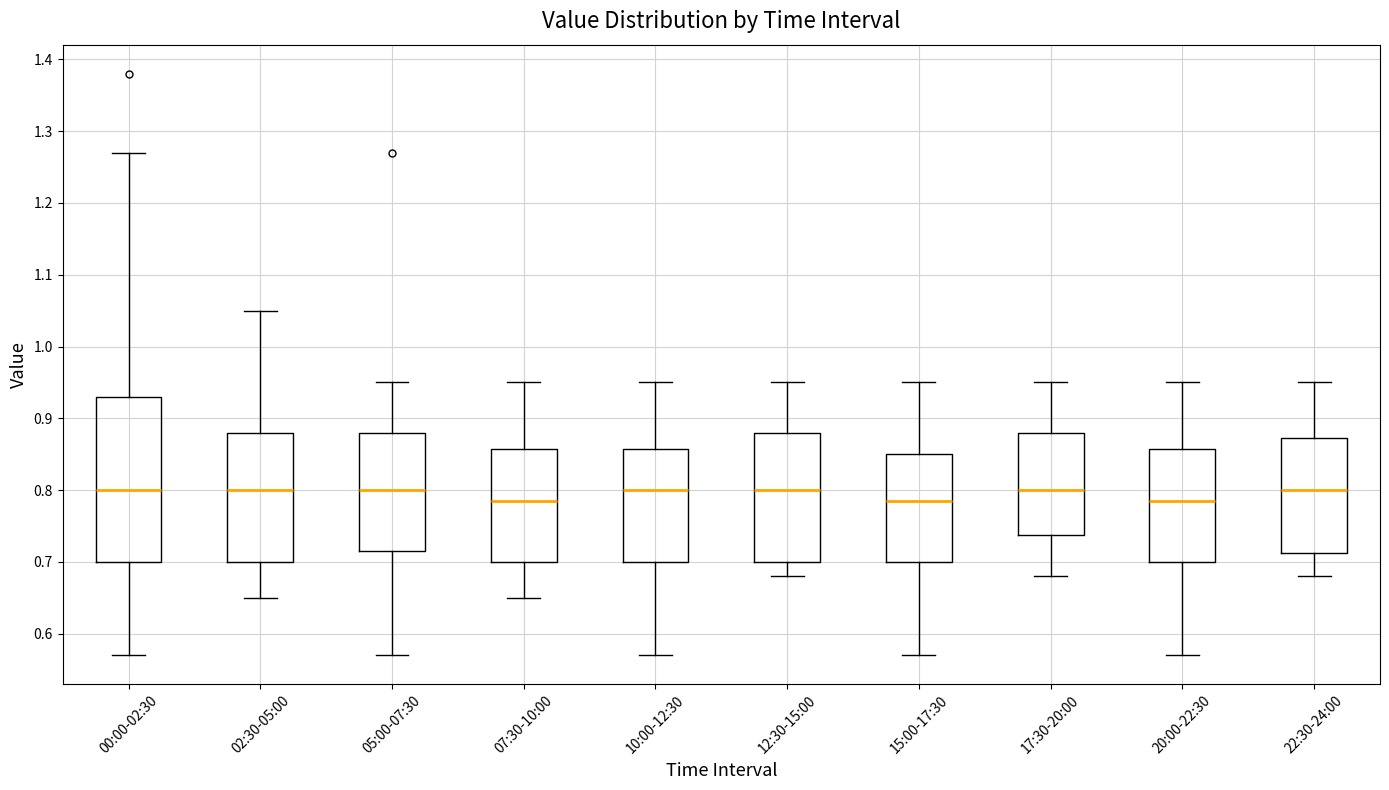

Reading left to right, transcribe this box plot: for each box, give where its median line is, the range the box spans, and where its two whiskers end, as read against the y-axis. The values are not printed on the chart, so give them approximately, as read against the axis.

00:00-02:30: median 0.80, box 0.70 to 0.93, whiskers 0.57 to 1.27
02:30-05:00: median 0.80, box 0.70 to 0.88, whiskers 0.65 to 1.05
05:00-07:30: median 0.80, box 0.72 to 0.88, whiskers 0.57 to 0.95
07:30-10:00: median 0.79, box 0.70 to 0.86, whiskers 0.65 to 0.95
10:00-12:30: median 0.80, box 0.70 to 0.86, whiskers 0.57 to 0.95
12:30-15:00: median 0.80, box 0.70 to 0.88, whiskers 0.68 to 0.95
15:00-17:30: median 0.79, box 0.70 to 0.85, whiskers 0.57 to 0.95
17:30-20:00: median 0.80, box 0.74 to 0.88, whiskers 0.68 to 0.95
20:00-22:30: median 0.79, box 0.70 to 0.86, whiskers 0.57 to 0.95
22:30-24:00: median 0.80, box 0.71 to 0.87, whiskers 0.68 to 0.95